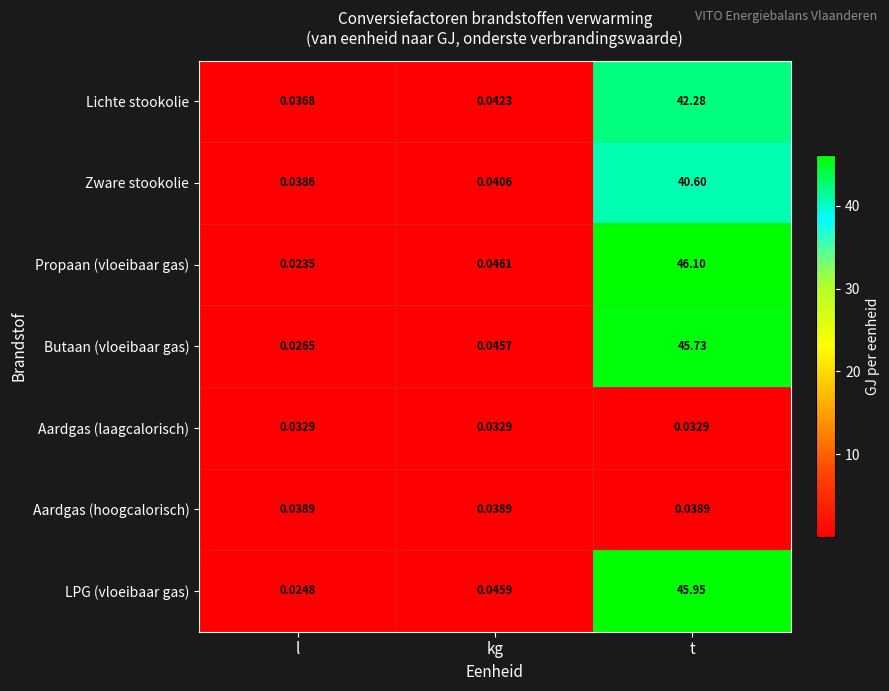

At which category is the sum across all series the highest?

t